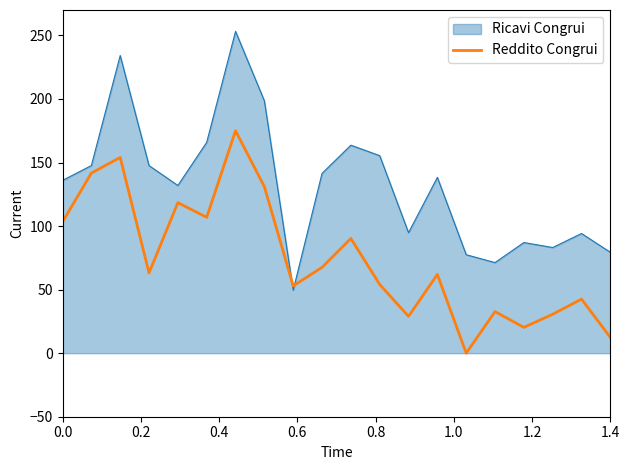

What is the highest value of the Reddito Congrui series?

175.0